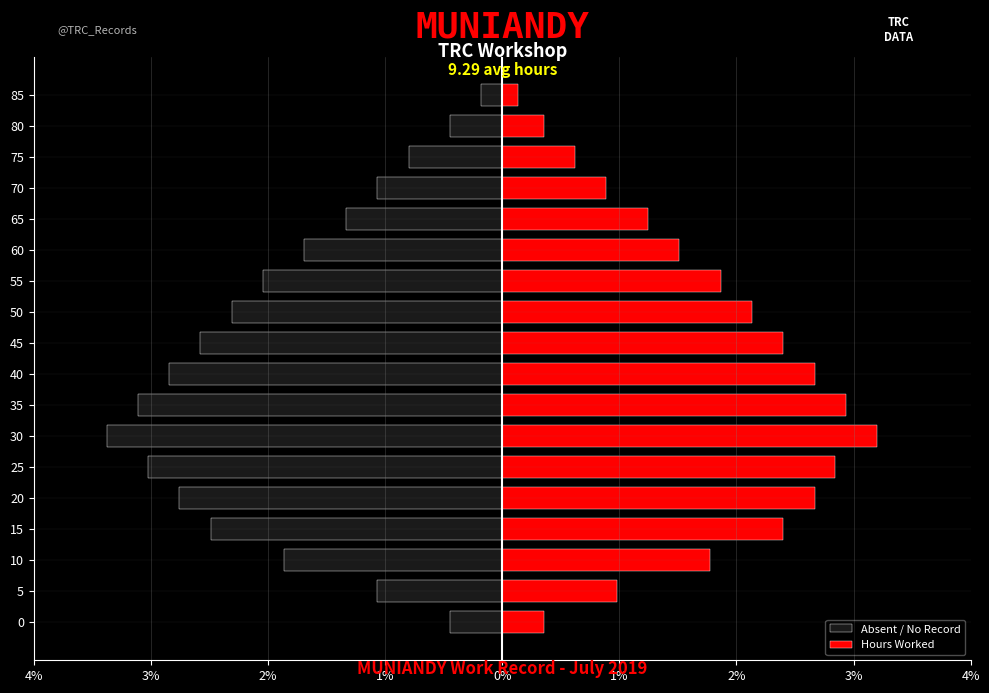

What is the average value of the Hours Worked series?

1.9